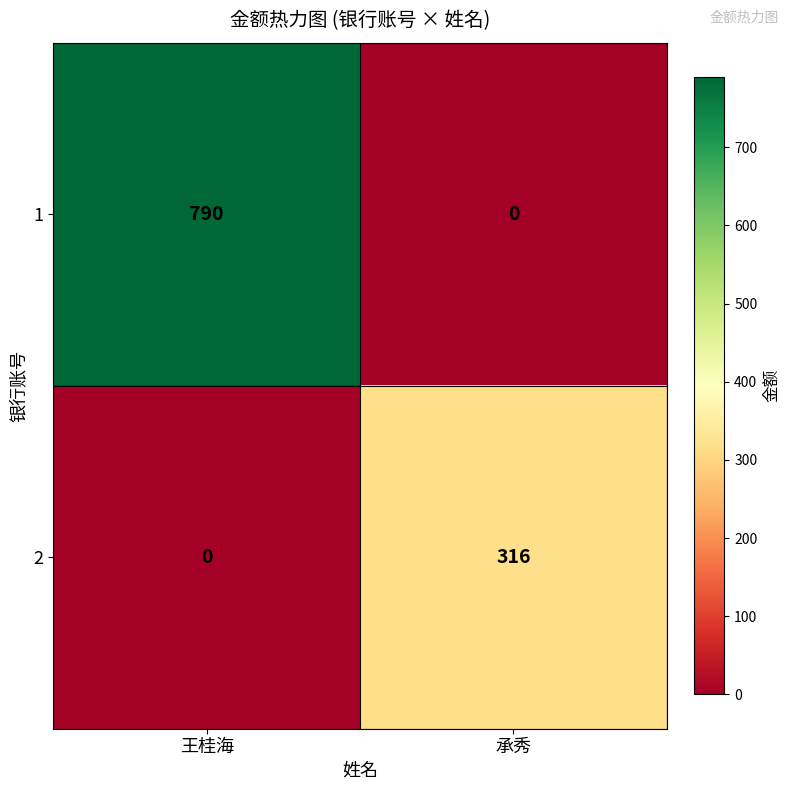

What is the difference between the 1 values at 承秀 and 王桂海?

790